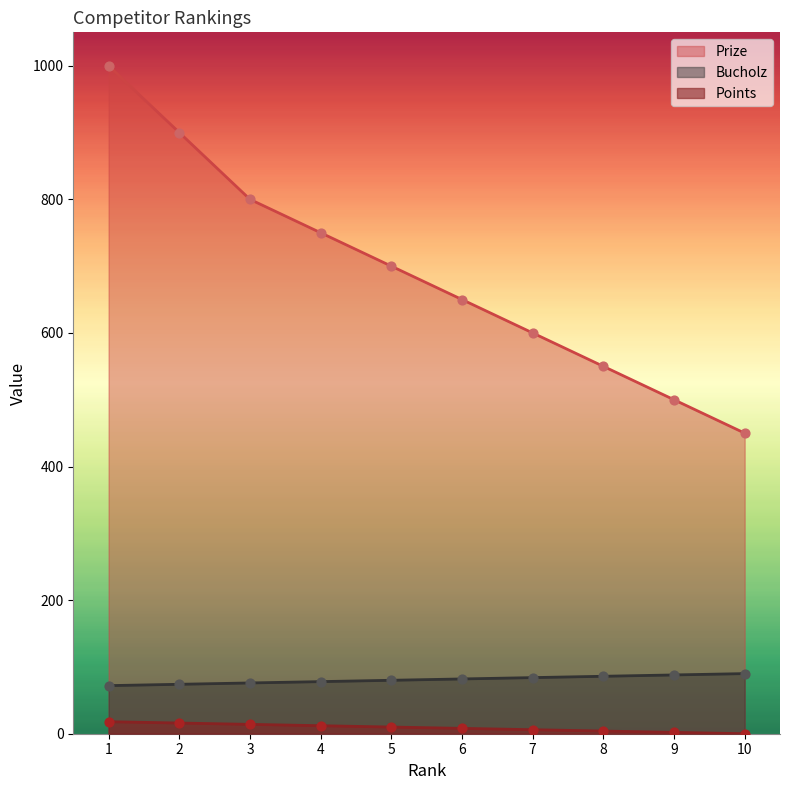

Which series reaches the maximum Y coordinate?

Prize